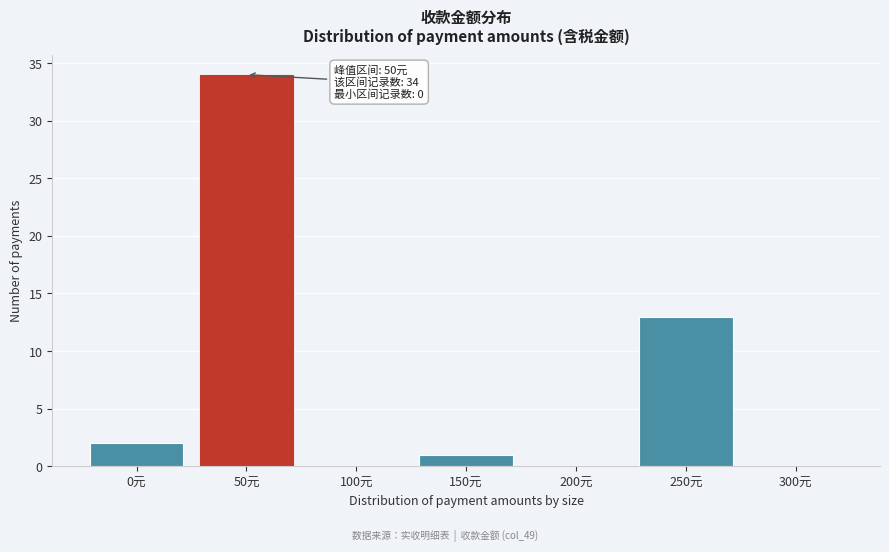

Reading left to right, extract all data points from this chart.

0元=2	50元=34	100元=0	150元=1	200元=0	250元=13	300元=0